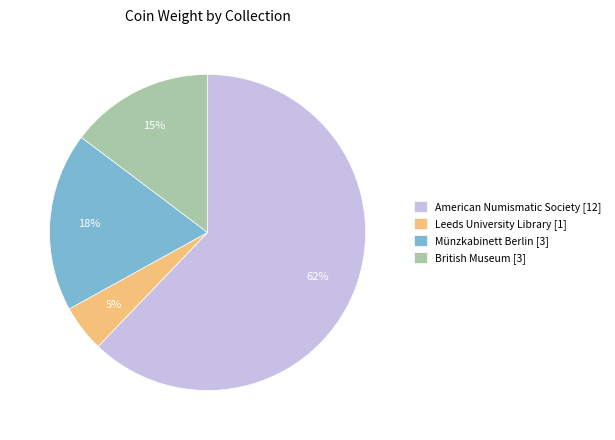

Which has a higher value, American Numismatic Society [12] or Leeds University Library [1]?

American Numismatic Society [12]